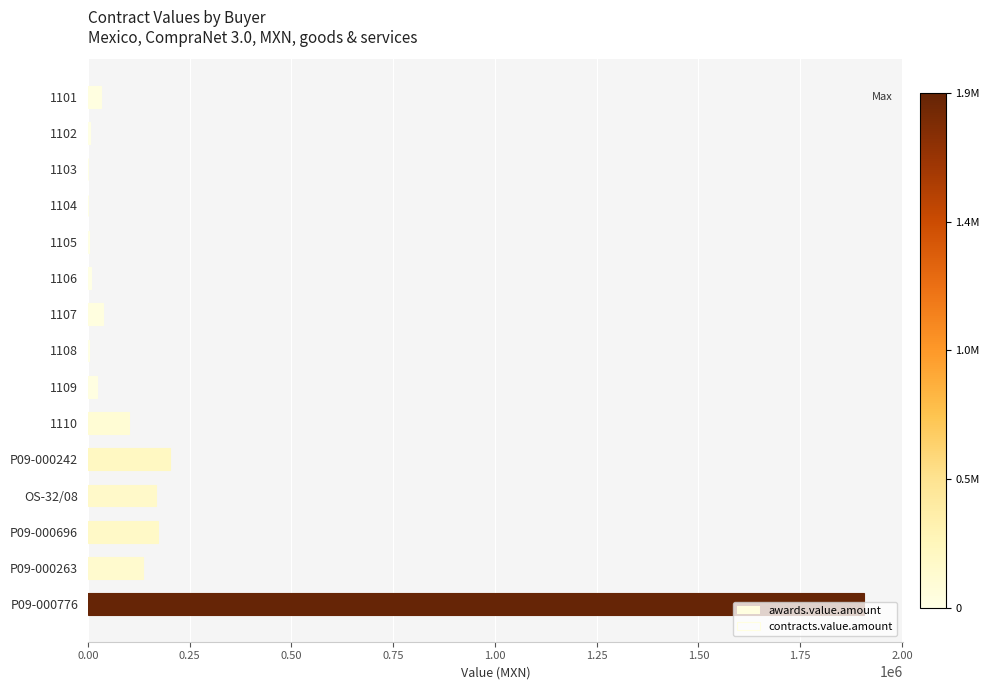

List the series in order of their peak value, lowest first.

awards.value.amount, contracts.value.amount